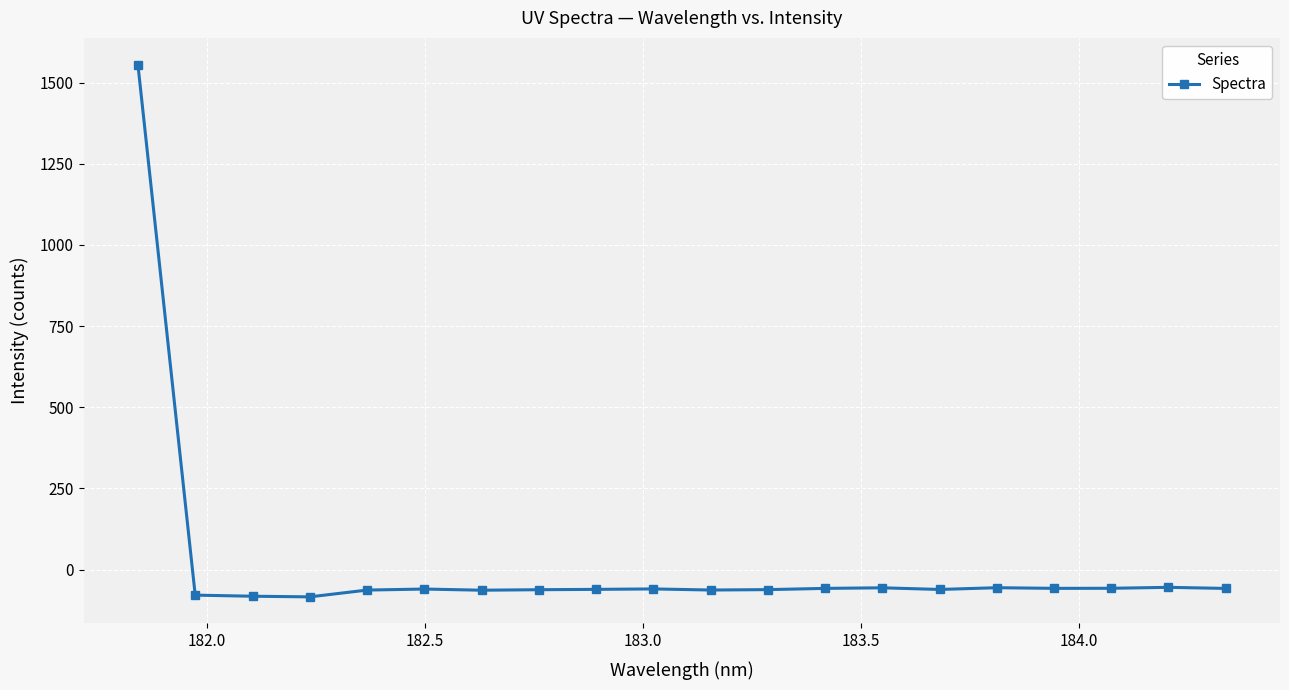

What is the average value?

18.1